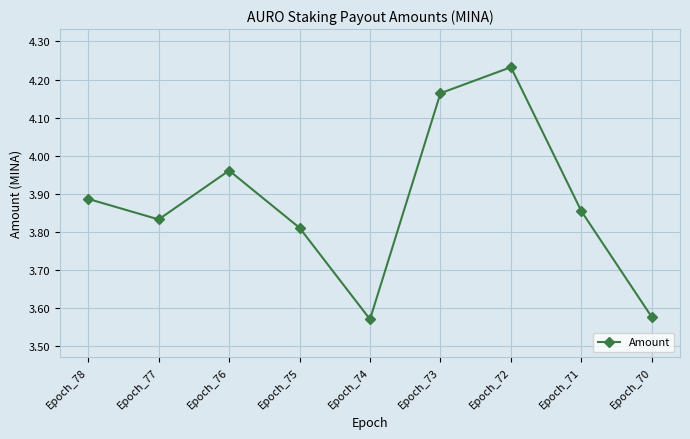

What is the ratio of the value at Epoch_70 to the value at Epoch_78?

0.9